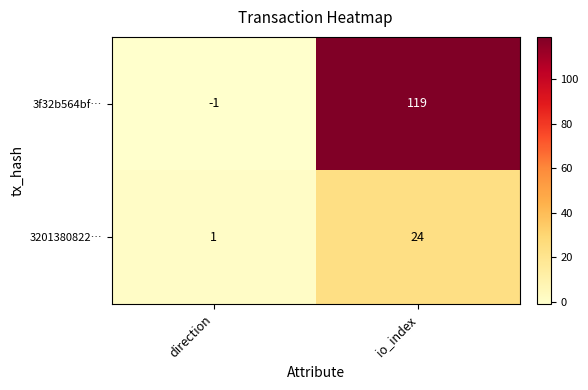

Which series has the largest total across all categories?

3f32b564bf…